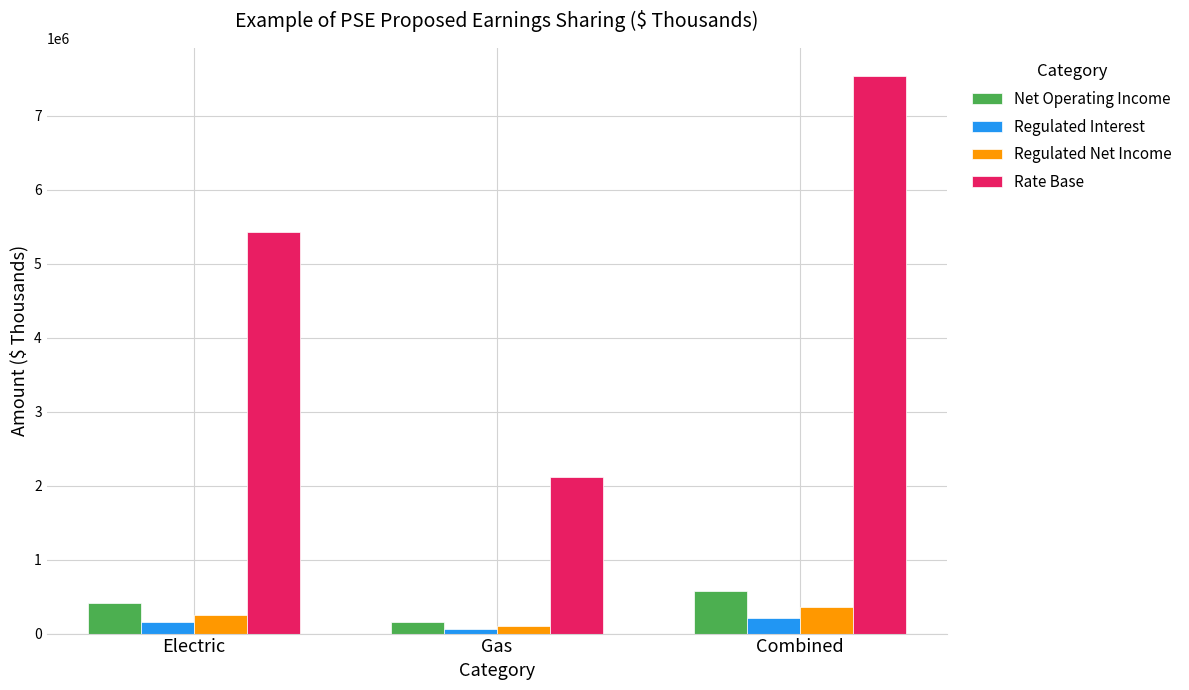

How many bars are there in each group?

4